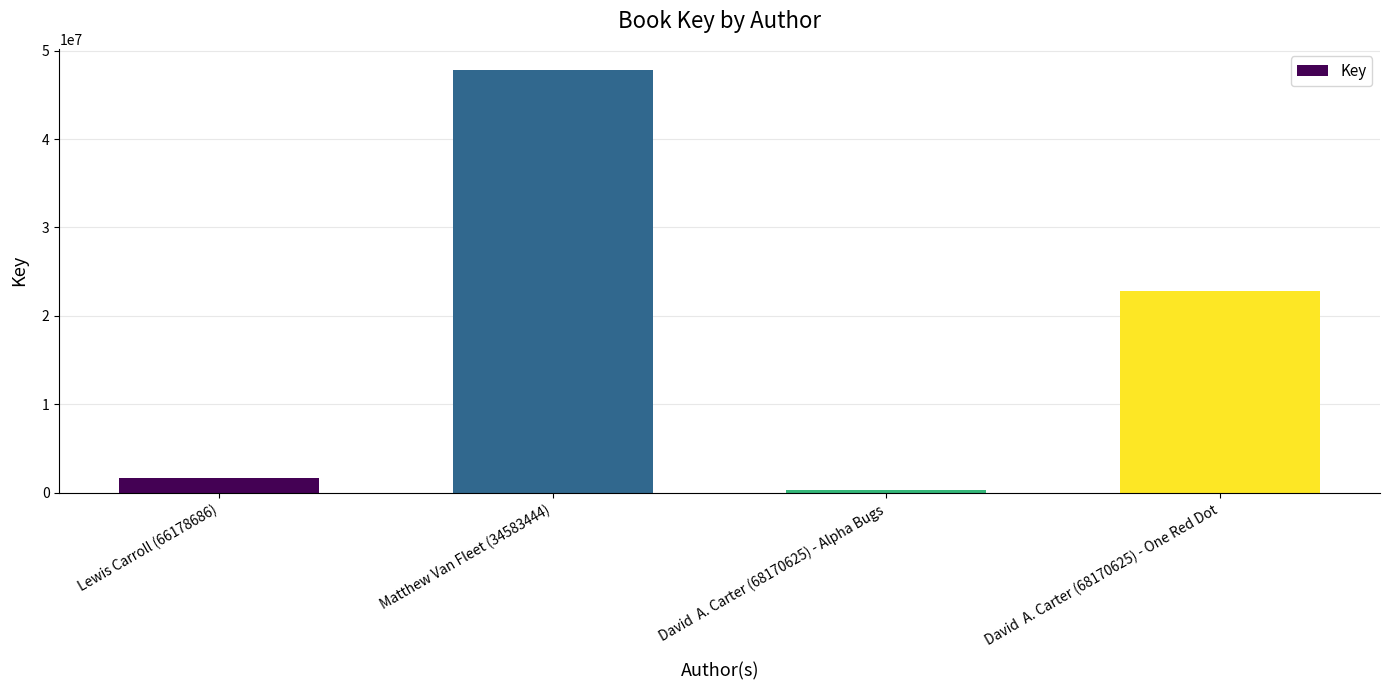

What is the label of the 3rd bar from the right?

Matthew Van Fleet (34583444)